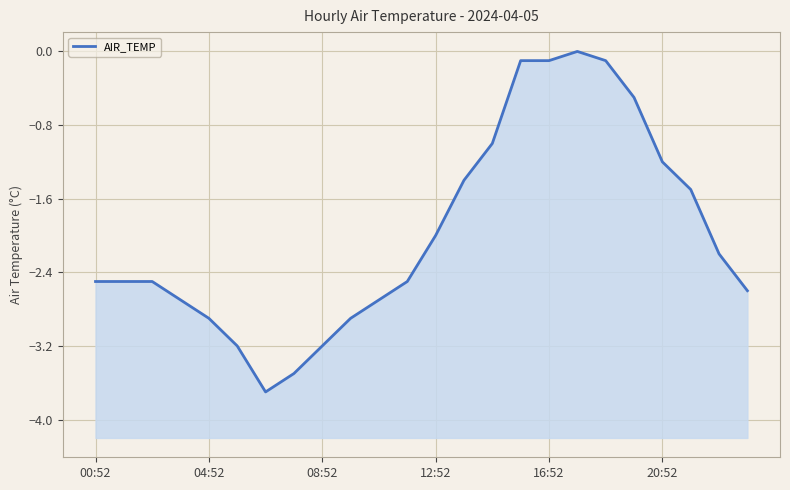

Between 18 and 20:52, which is larger?

18